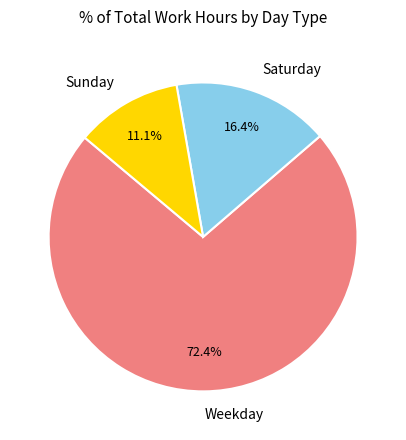

Which category has the biggest portion of the pie?

Weekday